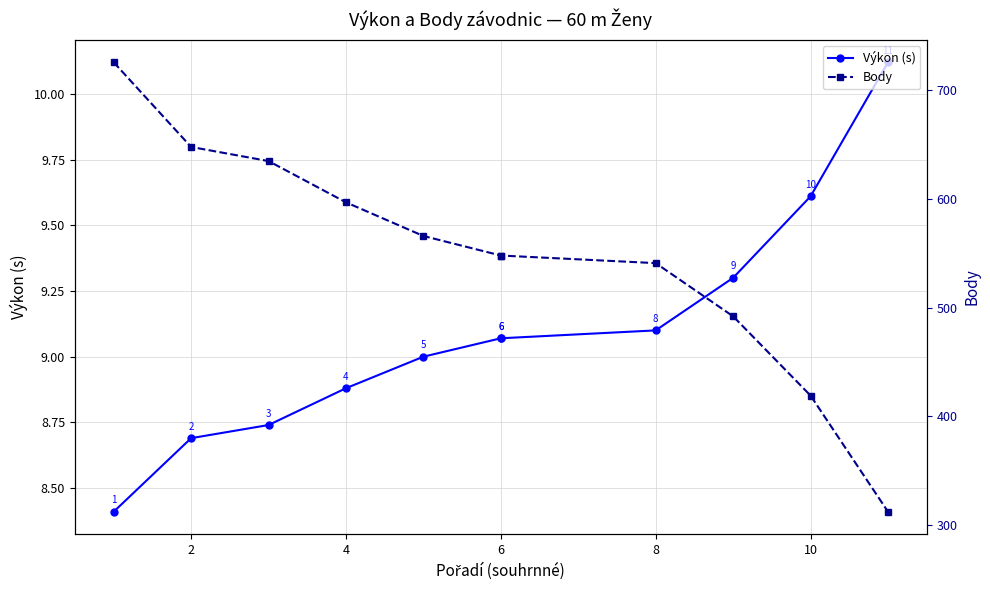

How many lines are shown in the chart?

2